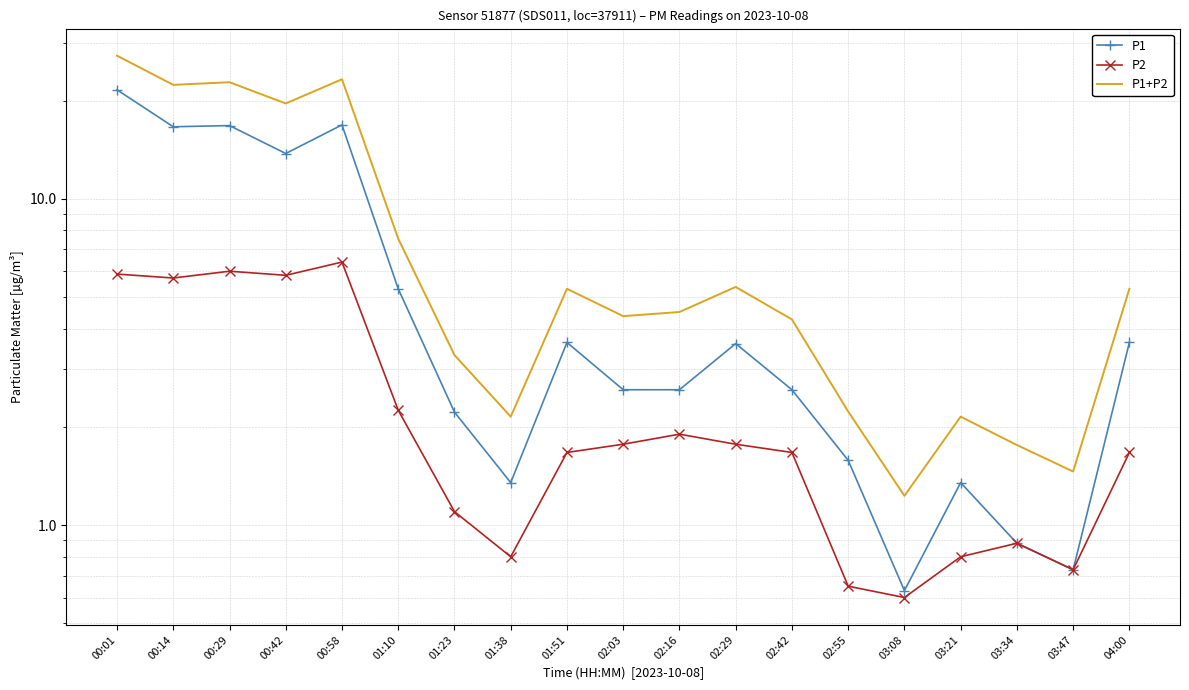

What are all the series names shown in the legend?

P1, P2, P1+P2